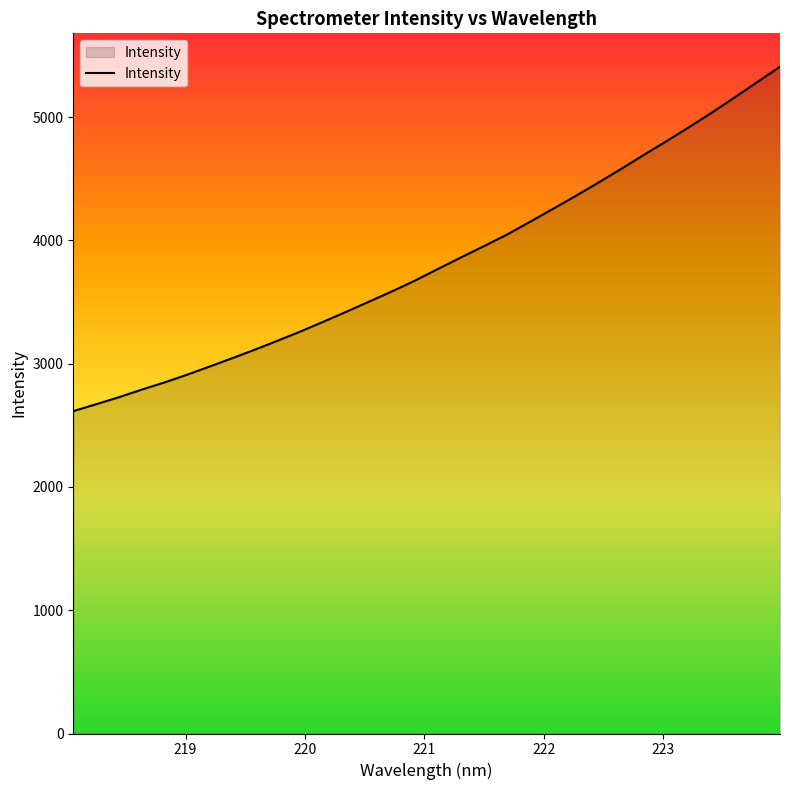

What is the difference between the maximum and minimum values?

2794.4